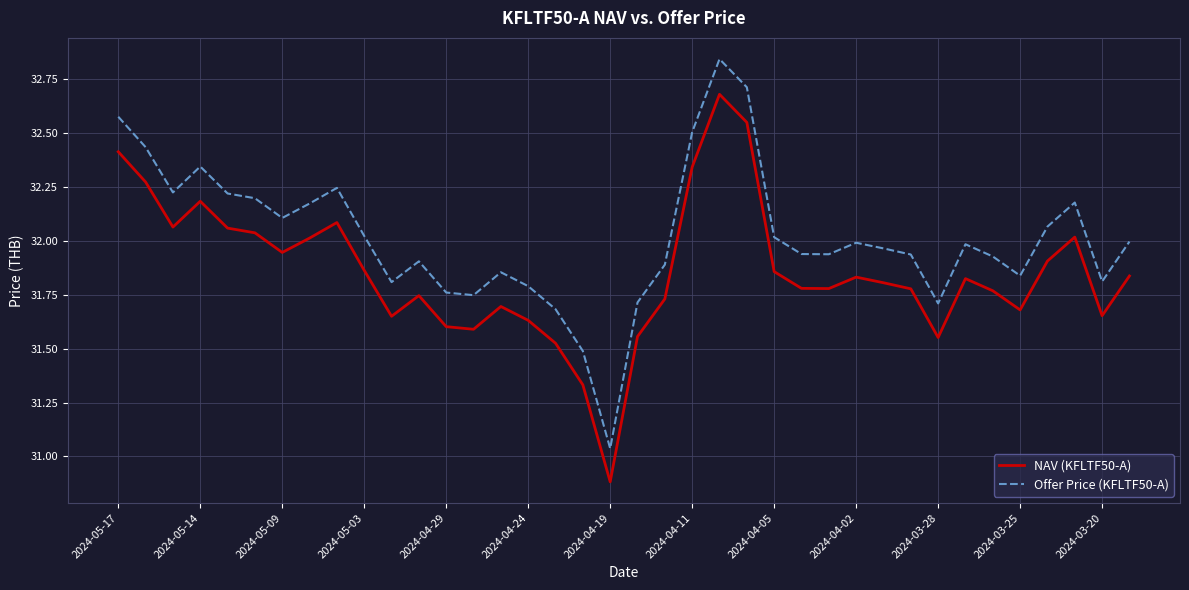

At how many categories does at least one series exceed 30?

38